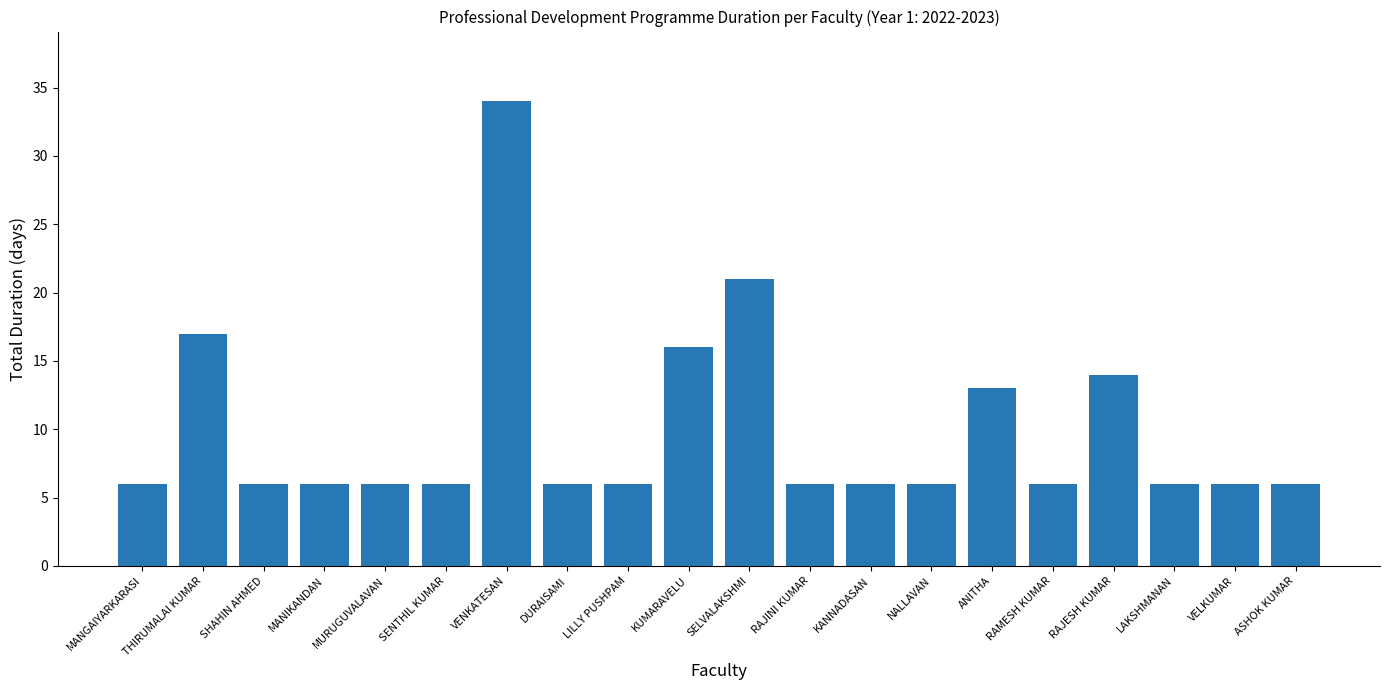

What is the label of the 18th bar from the left?

LAKSHMANAN